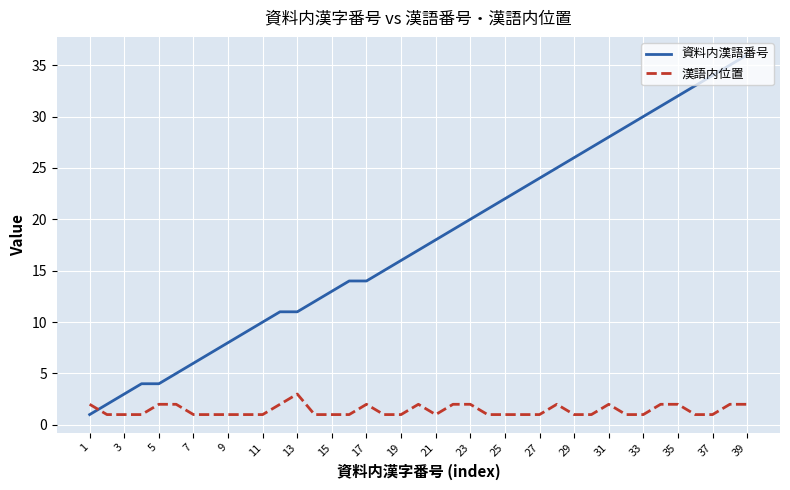

What is the difference between the maximum and minimum values in the 資料内漢語番号 series?

35